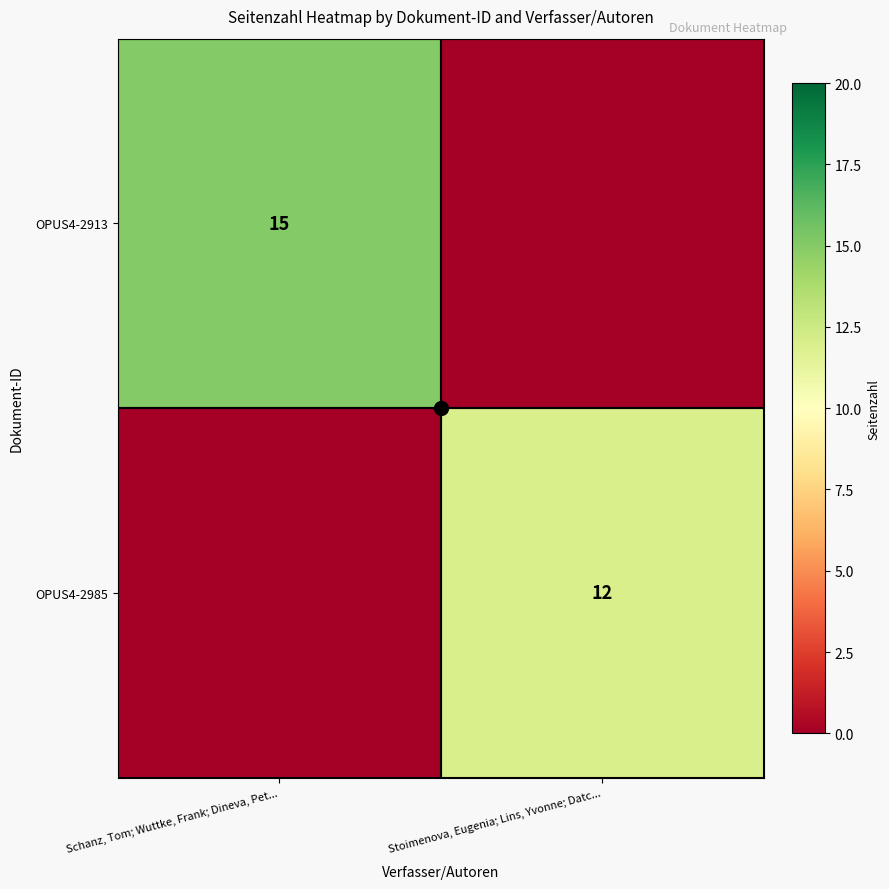

The OPUS4-2913 series shows 0 at Stoimenova, Eugenia; Lins, Yvonne; Datc.... True or false?

True